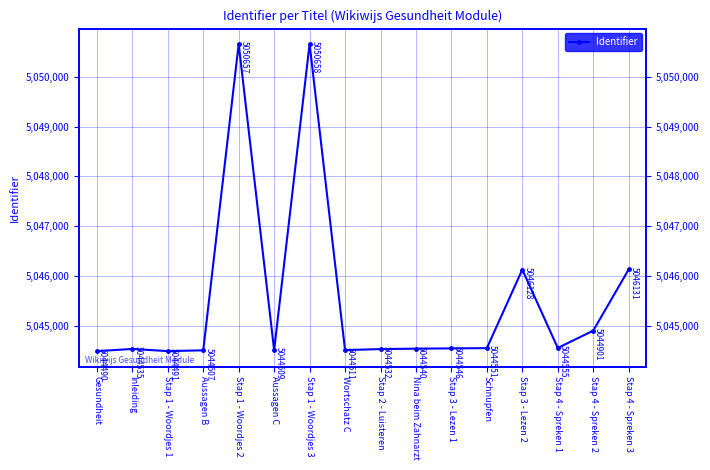

At which label is the value closest to 5047574?

Stap 4 - Spreken 3